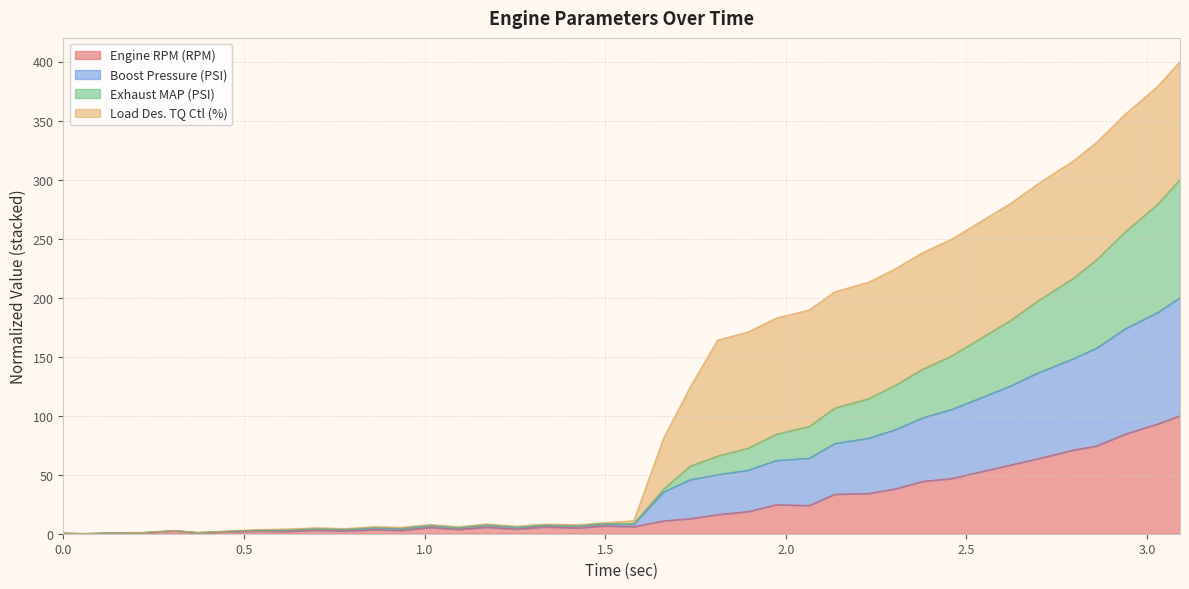

What is the highest value of the Engine RPM (RPM) series?

100.0